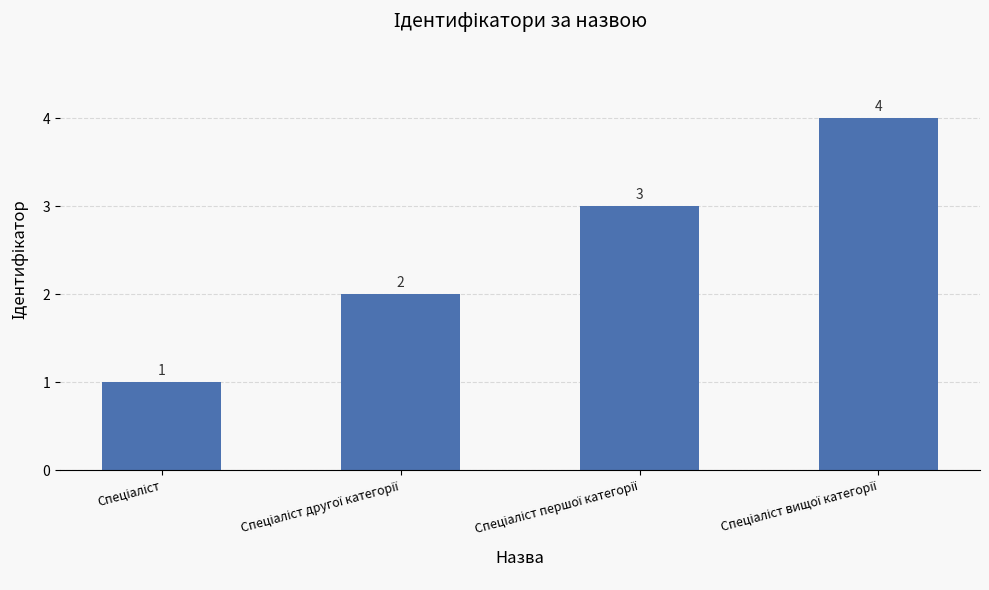

How many values are between 2 and 4?

3